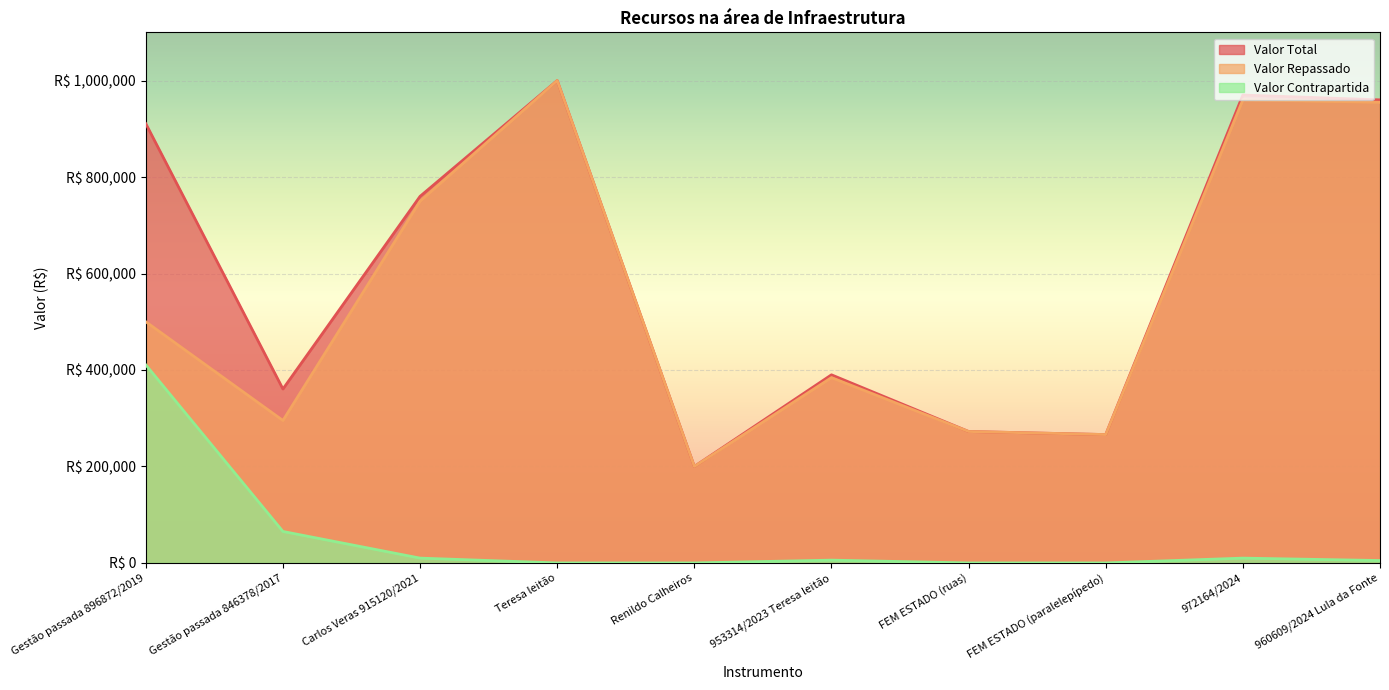

Where is the first local minimum for Valor Repassado?

Gestão passada 846378/2017